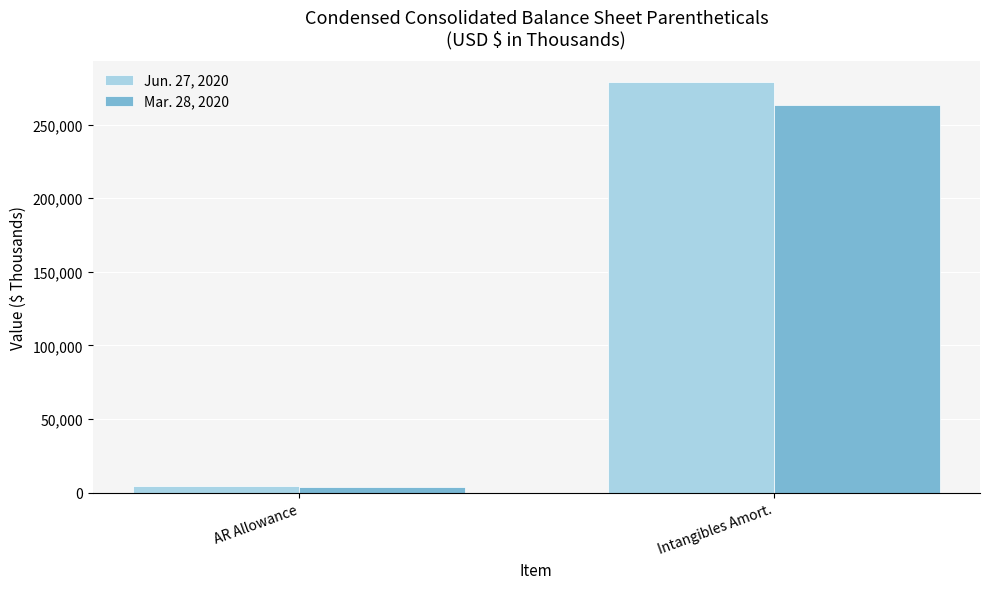

What is the approximate value of Mar. 28, 2020 at AR Allowance?

3937